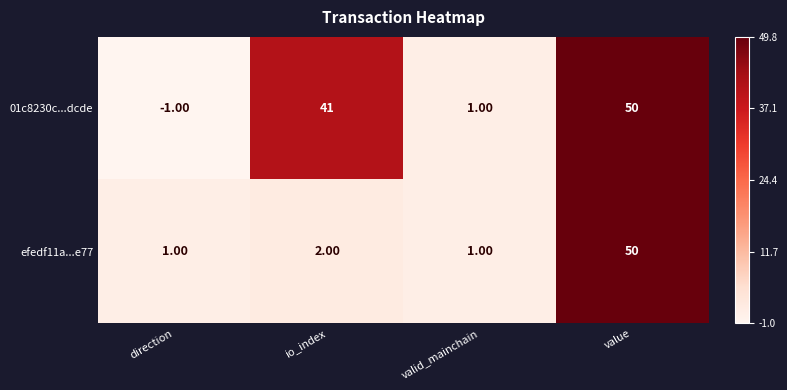

Between io_index and valid_mainchain, which series saw the biggest shift?

01c8230c...dcde